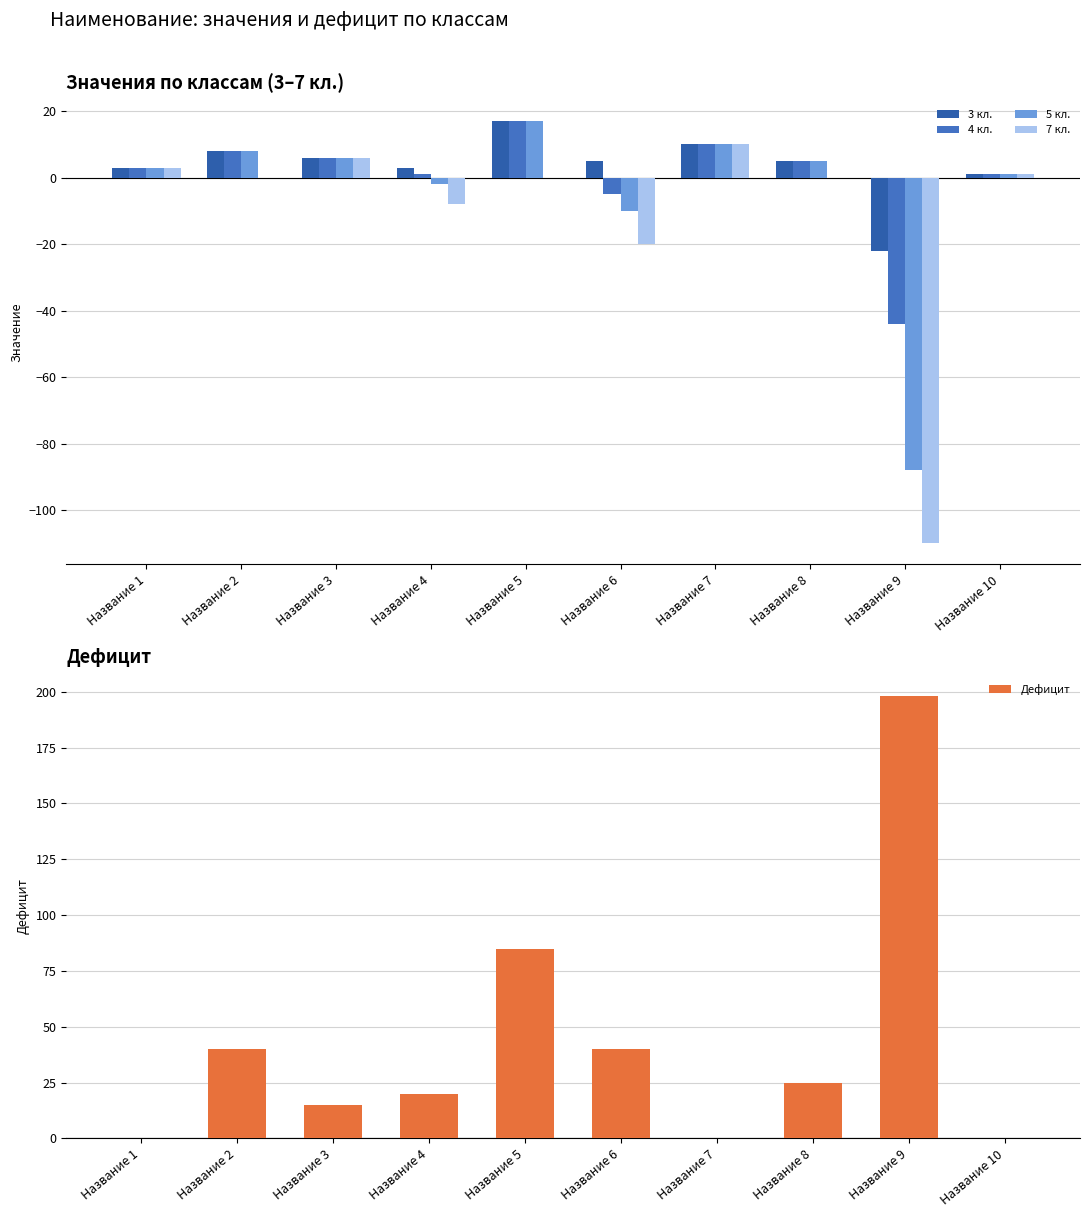

What is the minimum value shown in the chart?

-110